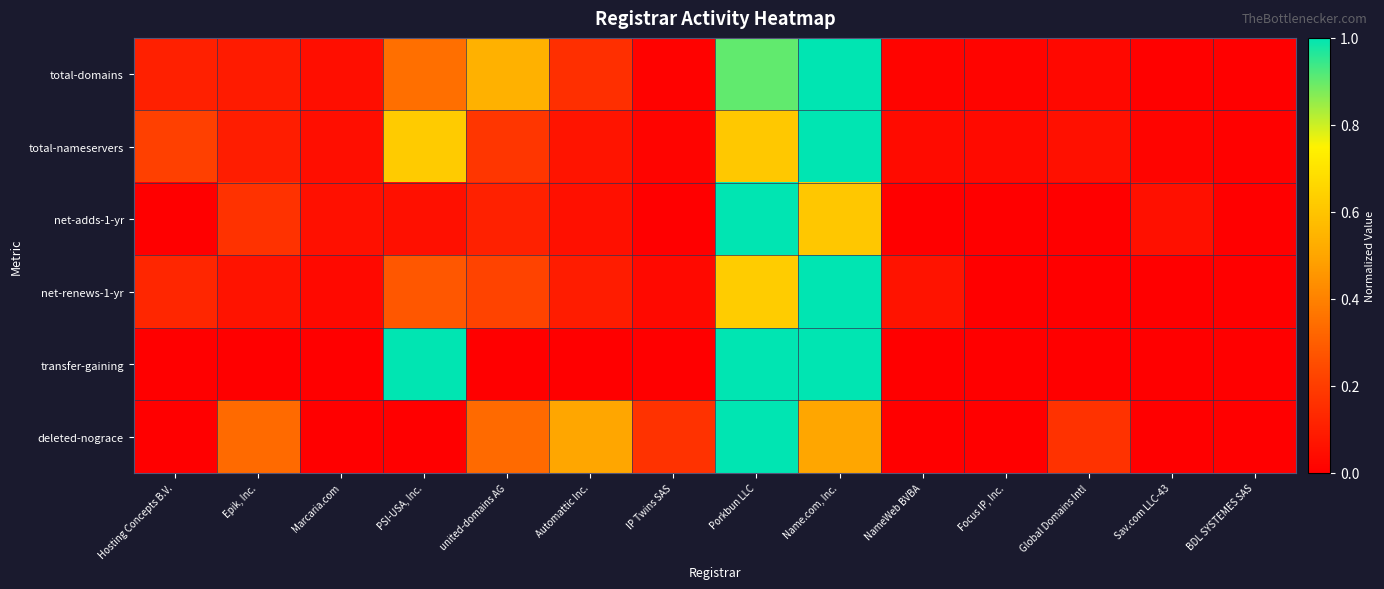

What is the maximum value shown in the chart?

1.0